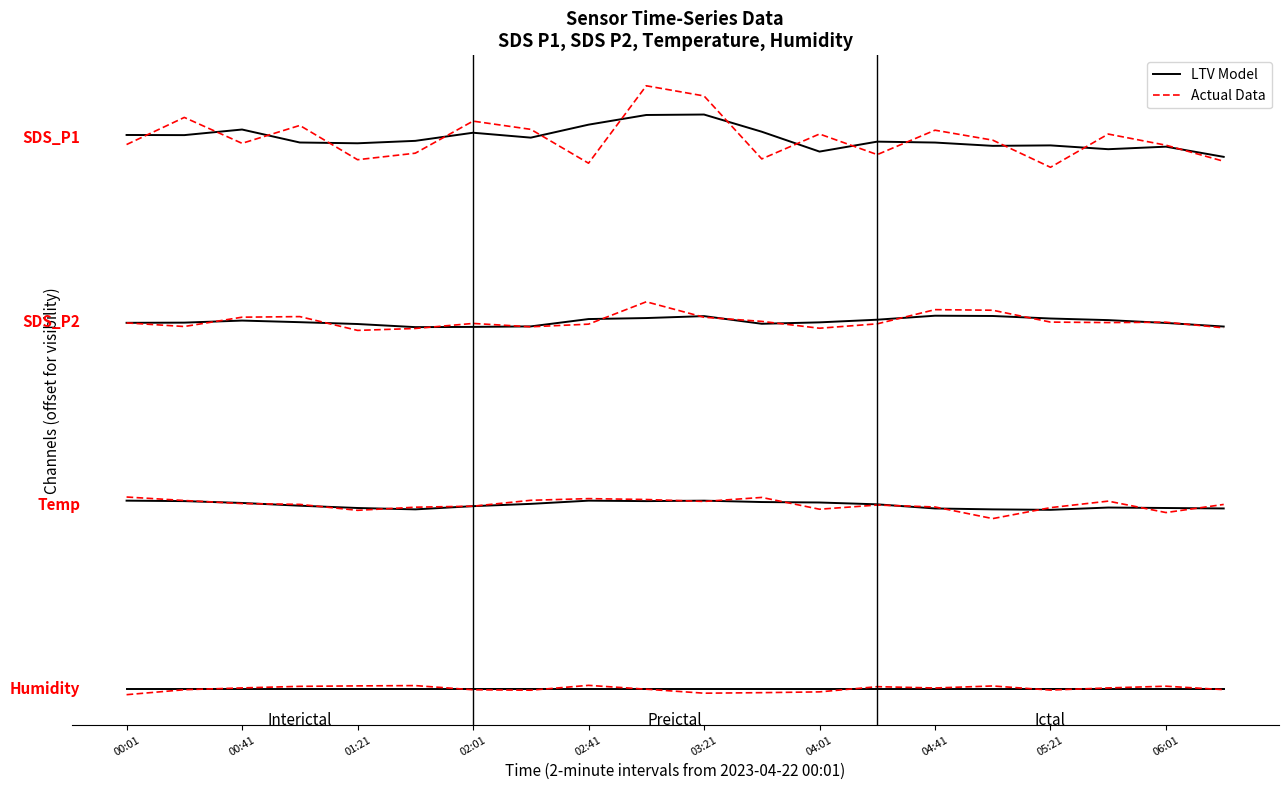

What is the average value of the LTV Model series?

60.0